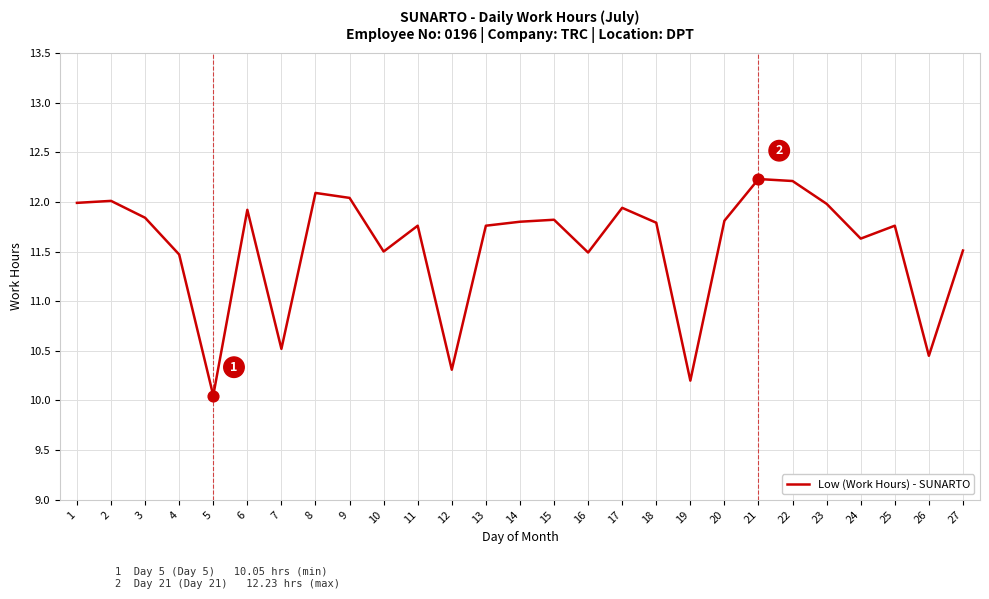

Between 13 and 24, which is larger?

13